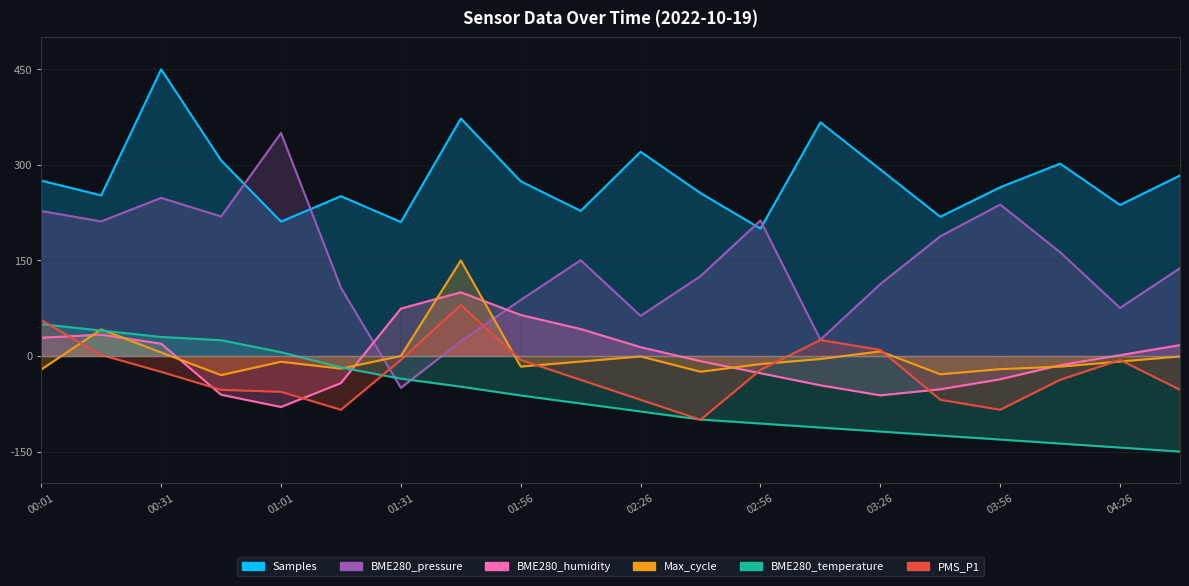

What are all the series names shown in the legend?

Samples, BME280_pressure, BME280_humidity, Max_cycle, BME280_temperature, PMS_P1